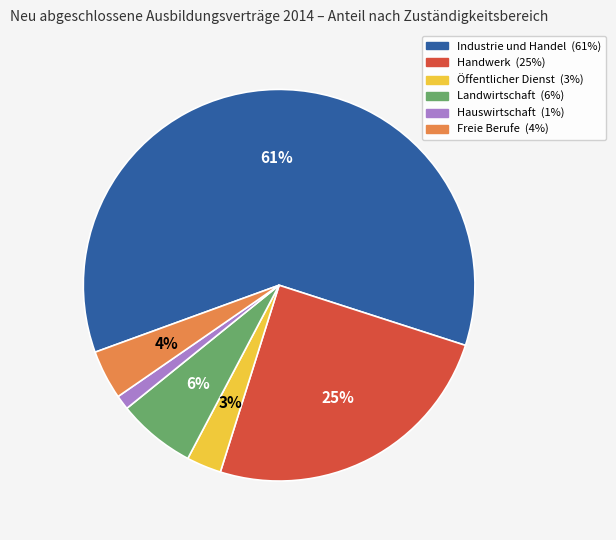

To the nearest percent, what is the combined percentage of Freie Berufe and Hauswirtschaft?

5%